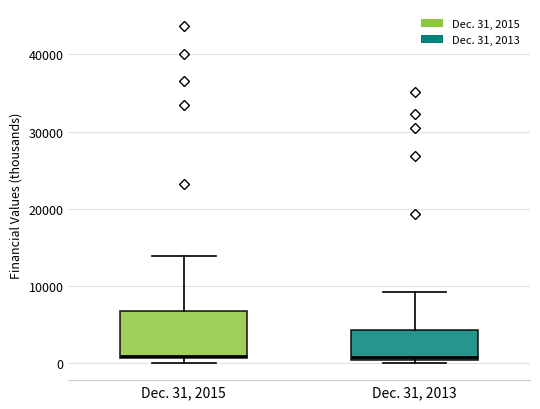

Reading left to right, transcribe this box plot: for each box, give where its median line is, the range the box spans, and where its two whiskers end, as read against the y-axis. The values are not printed on the chart, so give them approximately, as read against the axis.

Dec. 31, 2015: median 1000 (just above the box's lower edge), box 1000 to 7000, whiskers 0 to 14000
Dec. 31, 2013: median 1000, box 0 to 4000, whiskers 0 (just below the box's lower edge) to 9000